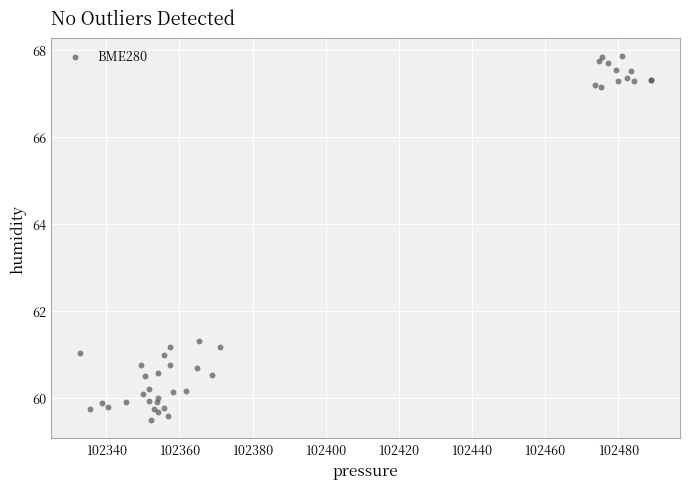

What Y value in the scatter plot is closest to 63?

61.3